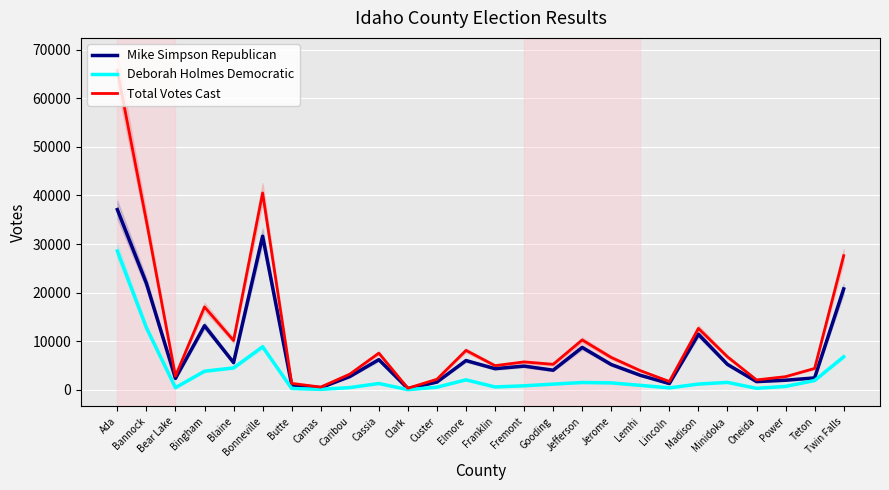

True or false: Total Votes Cast and Deborah Holmes Democratic intersect in this chart.

False